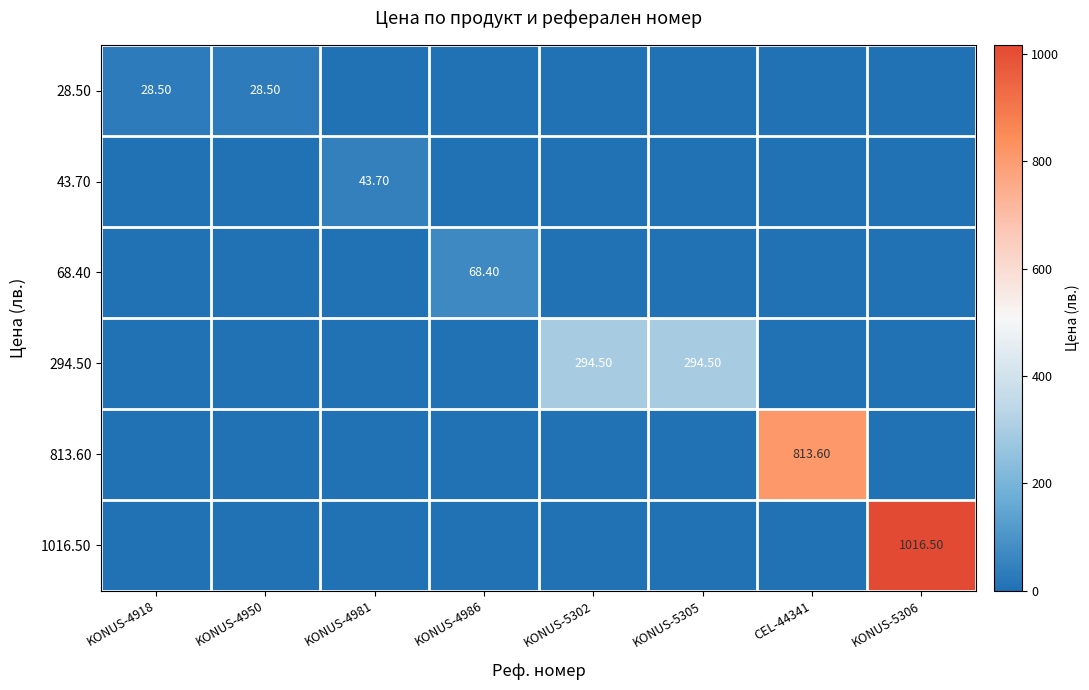

Which series has the widest spread of values?

1016.50